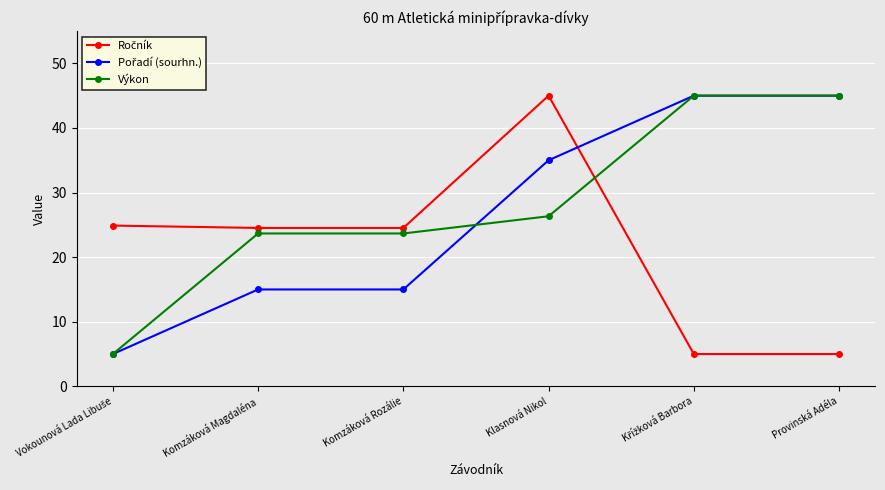

True or false: Výkon has a value of 45.0 at Provinská Adéla.

True